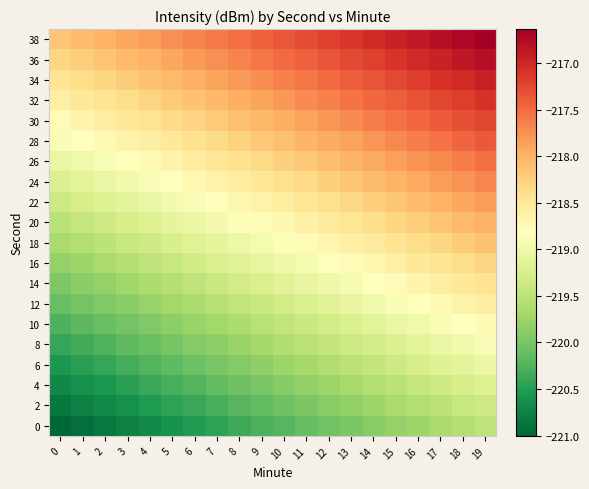

List the series in order of their peak value, highest first.

38, 36, 34, 32, 30, 28, 26, 24, 22, 20, 18, 16, 14, 12, 10, 8, 6, 4, 2, 0